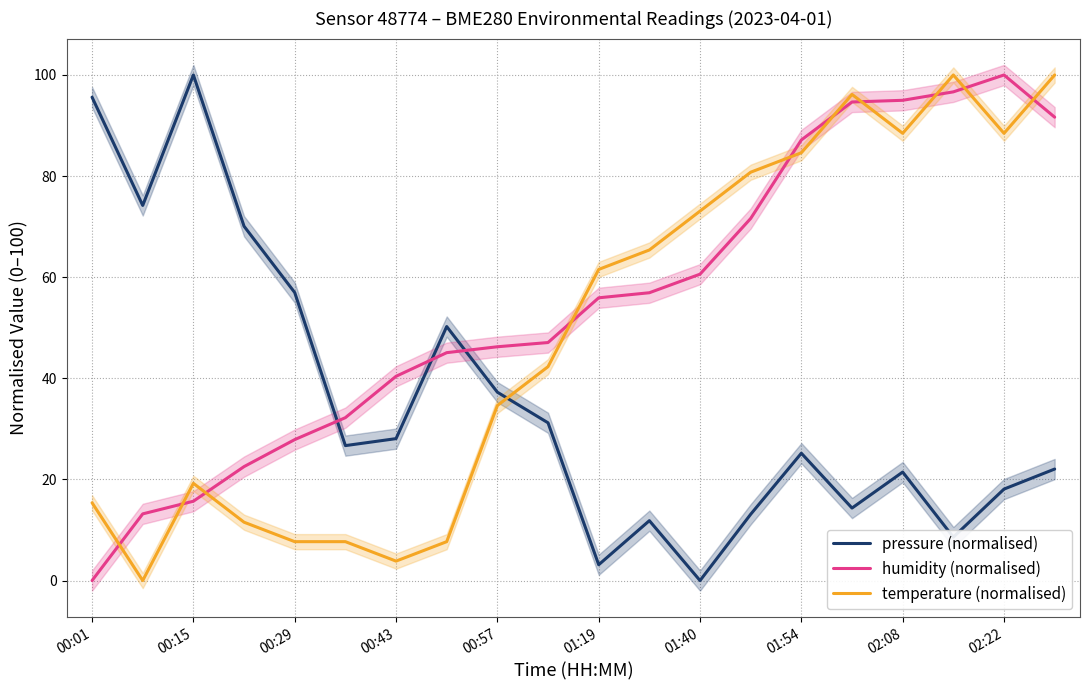

How many data points does each series have?

20